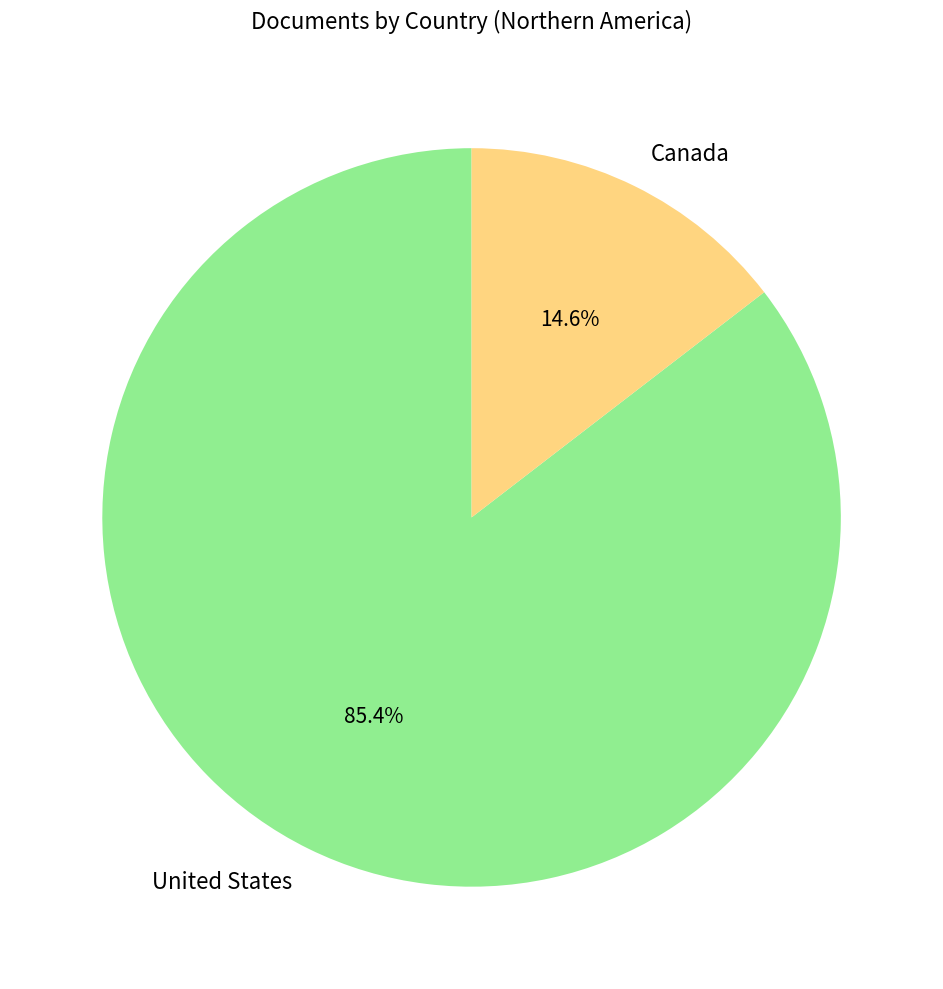

What portion of the pie excludes United States?

14.6%